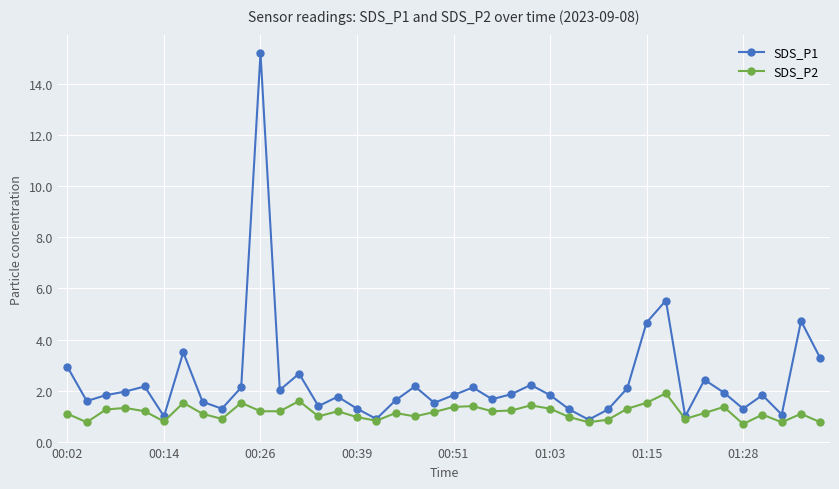

True or false: SDS_P1 has more than 2 points higher than both neighbors.

True